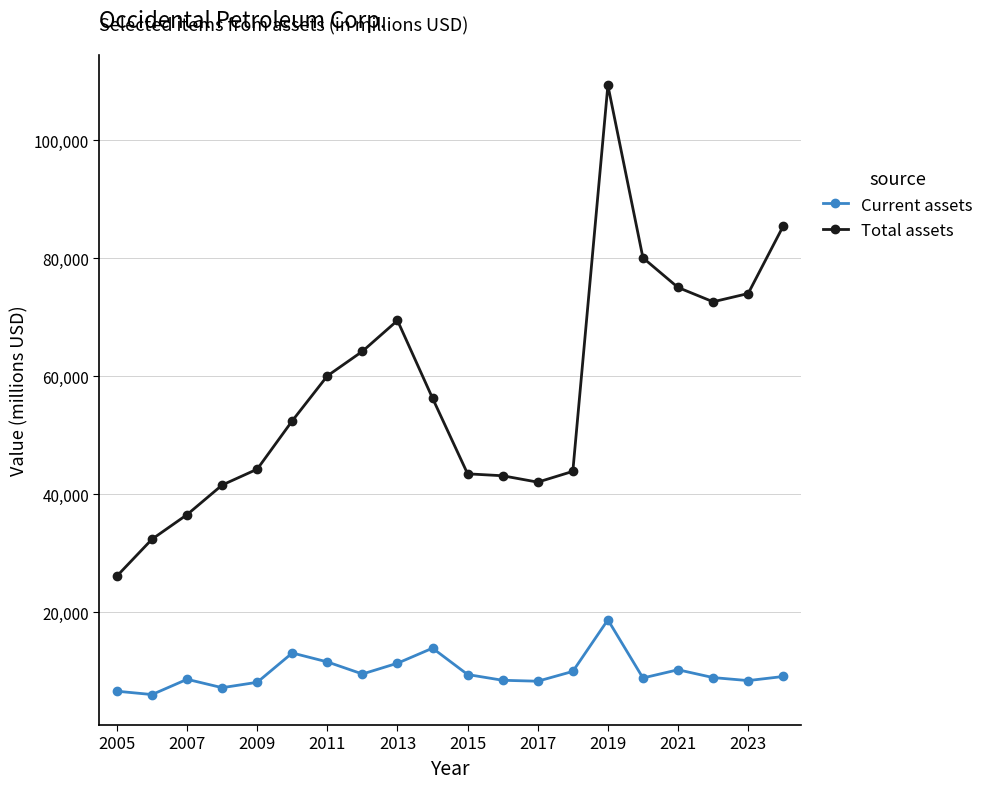

Which series has the widest spread of values?

Total assets